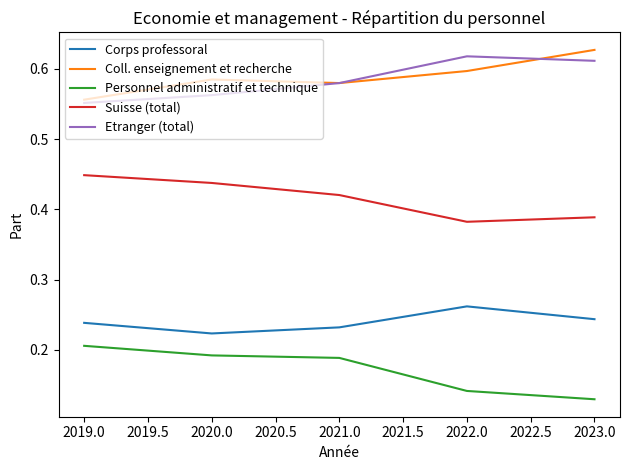

What is the total value across all series at 2020.0?

2.0